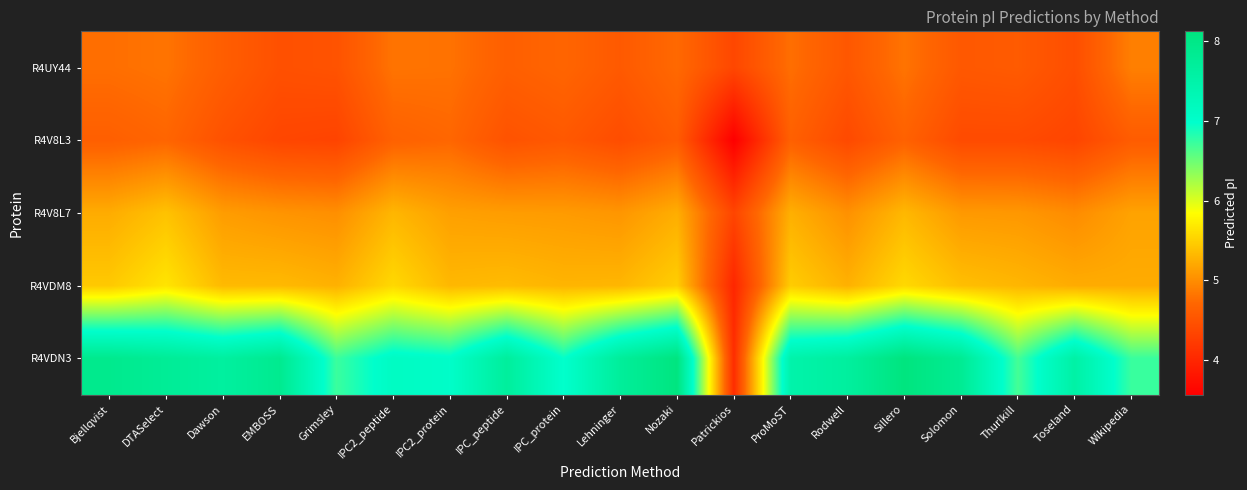

At which category is the sum across all series the highest?

Sillero